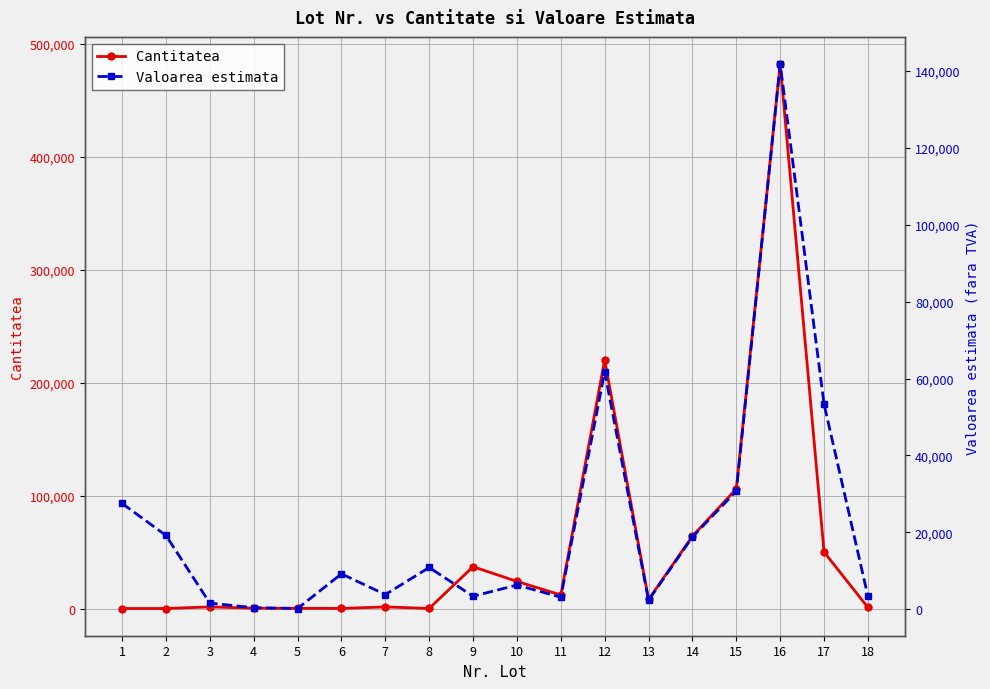

Is the value of Cantitatea at 12 greater than the value of Valoarea estimata at 13?

Yes